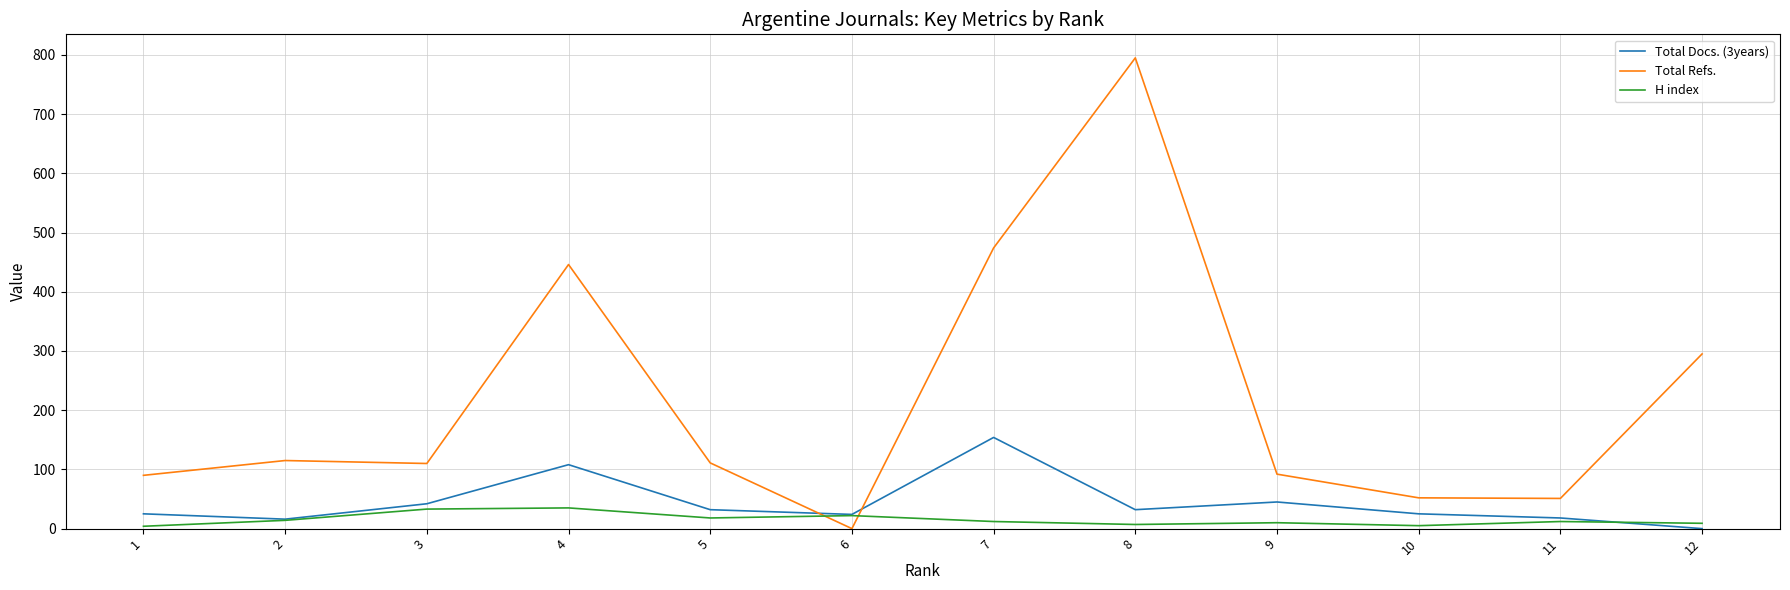

The value of Total Docs. (3years) at 11 is 18. True or false?

True